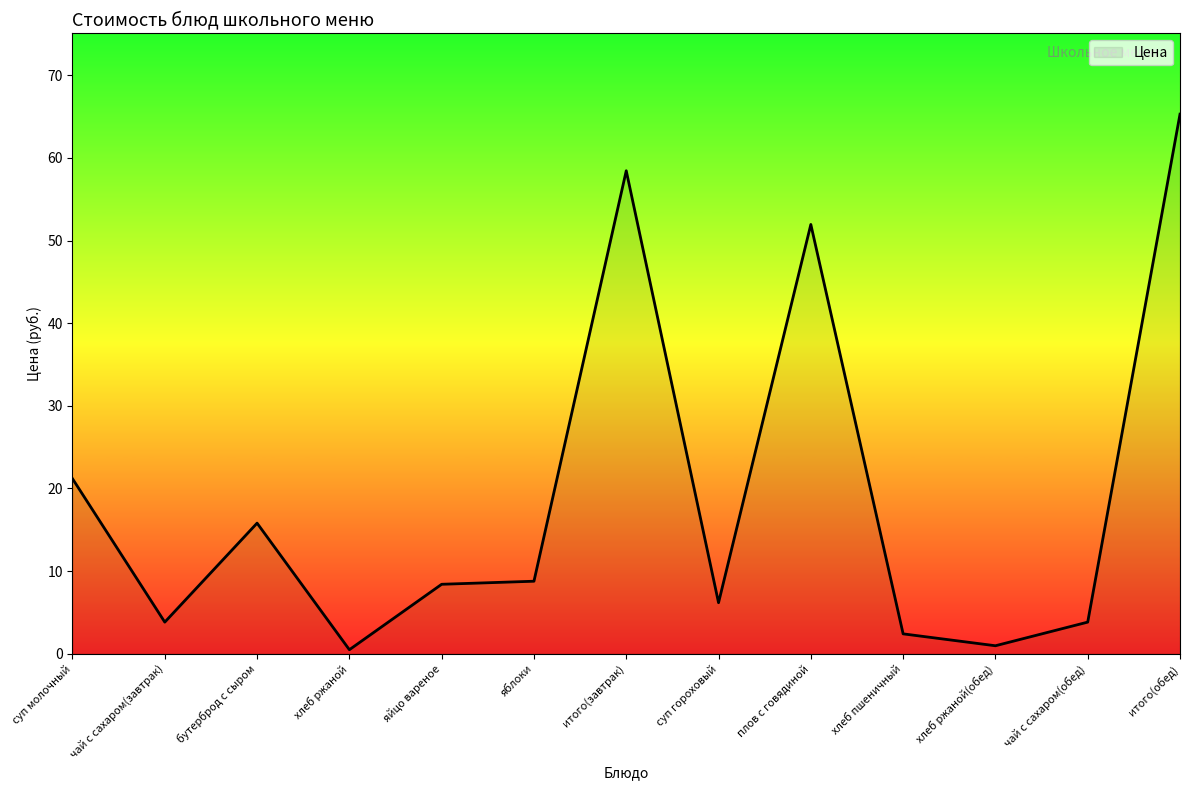

What is the average value?

19.0